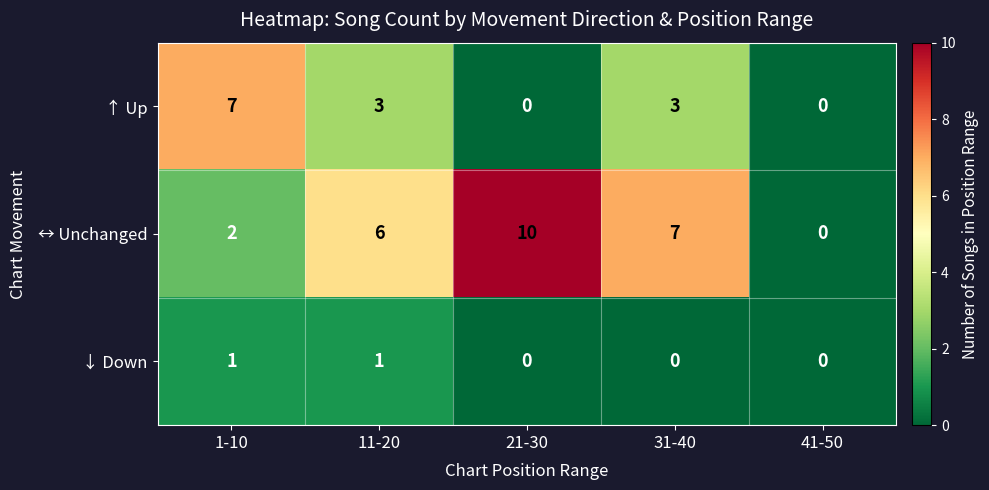

The value of ↑ Up at 11-20 is 3. True or false?

True